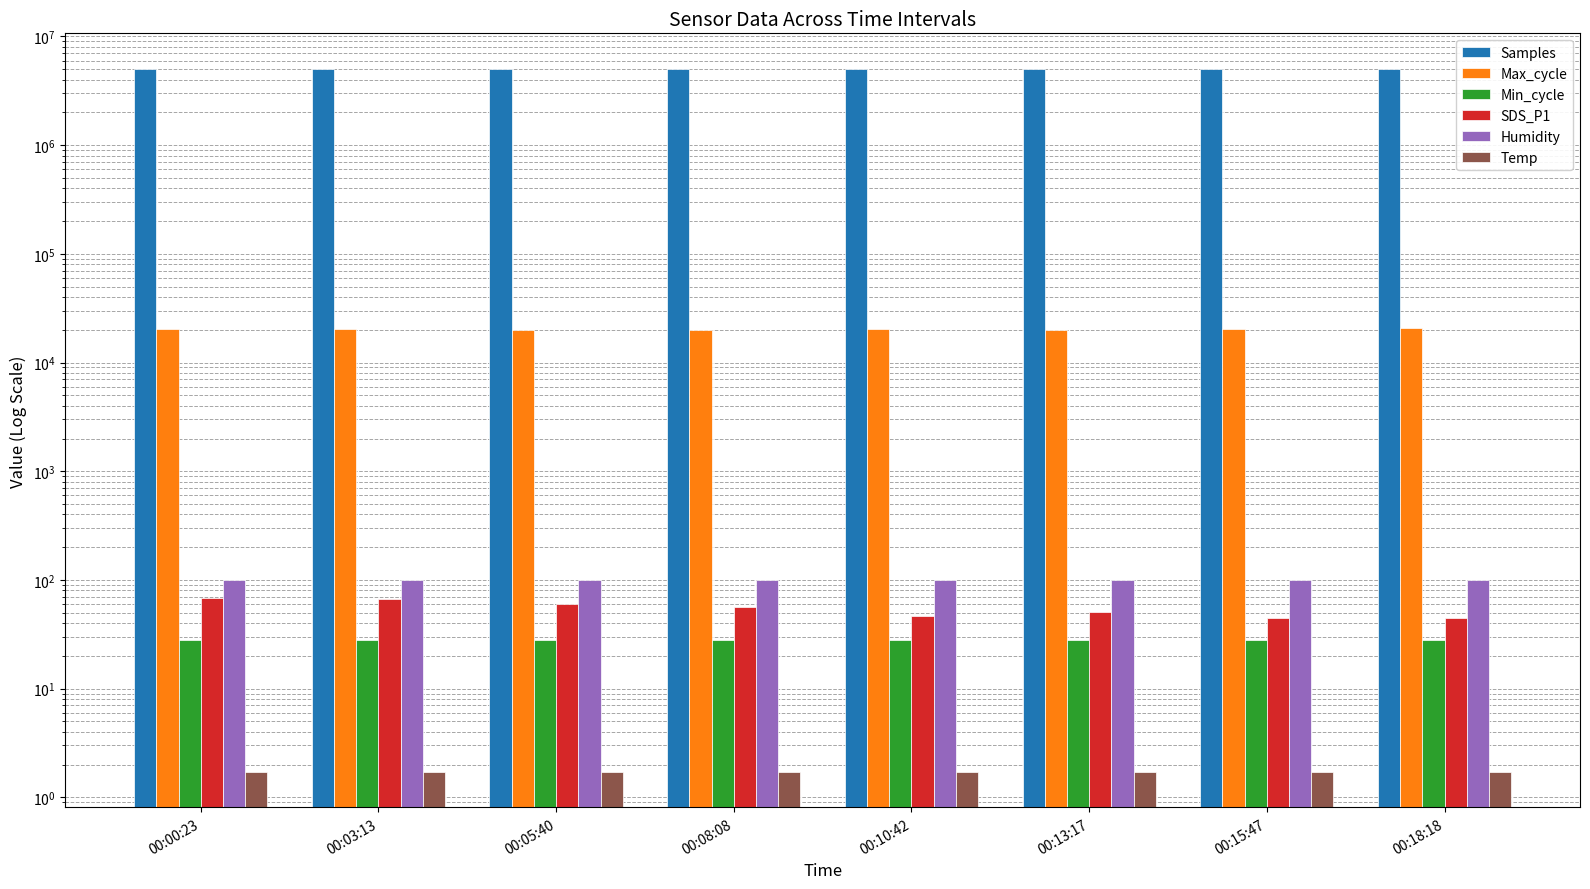

Which has a higher value, 00:00:23 or 00:08:08?

00:00:23